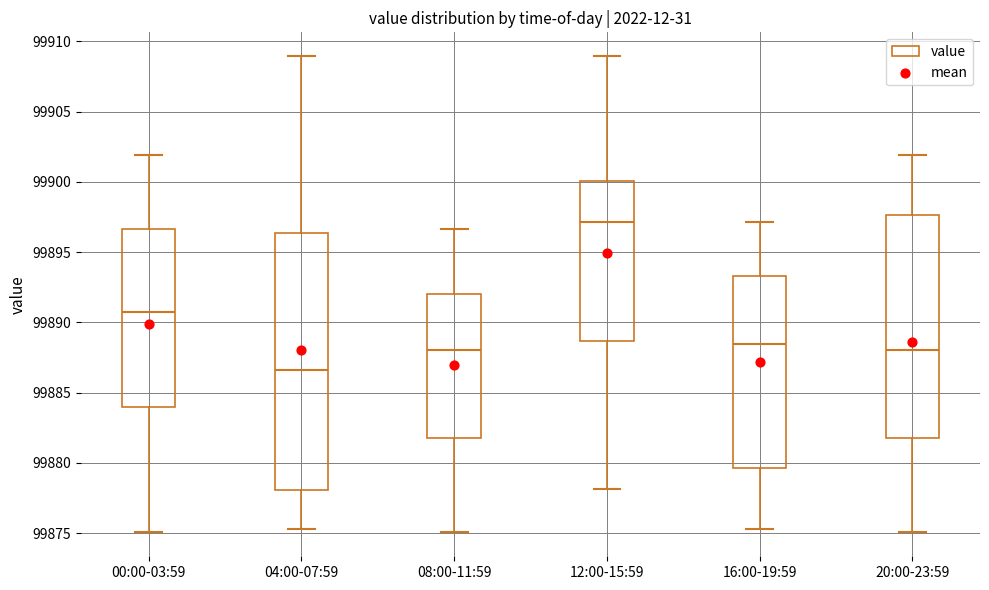

Which box has the highest median line?

12:00-15:59